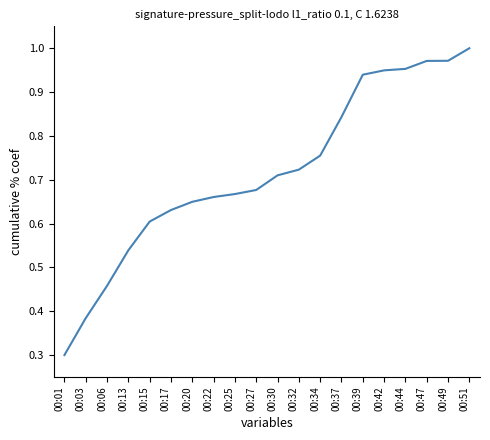

What is the difference between the values at 00:42 and 00:27?

0.3